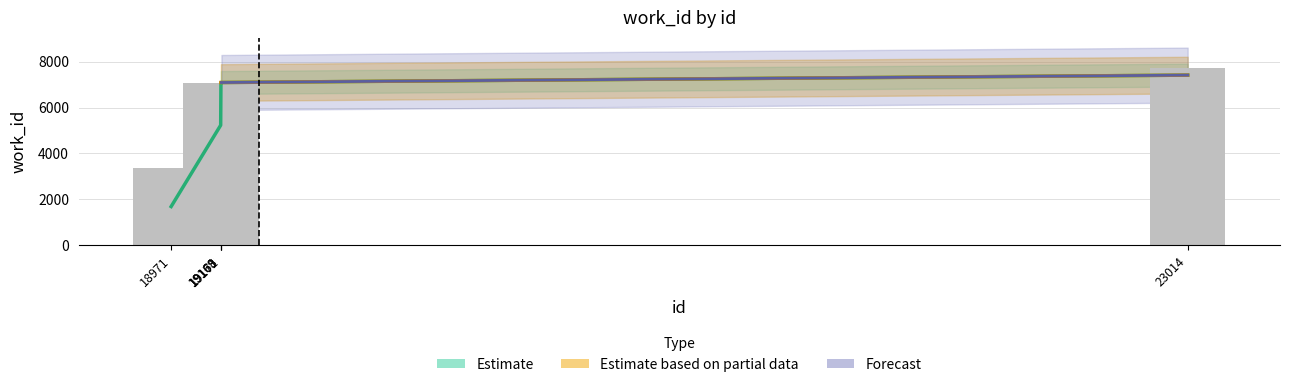

The value at 19169 is 12224. True or false?

False